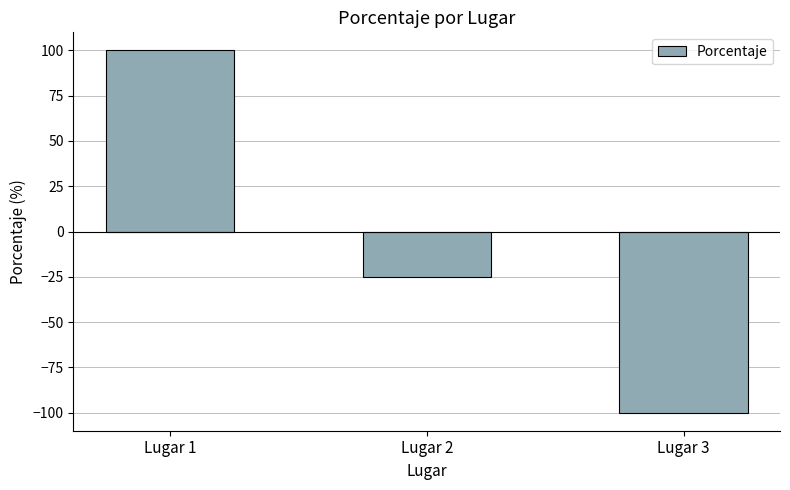

How many values exceed -25?

1